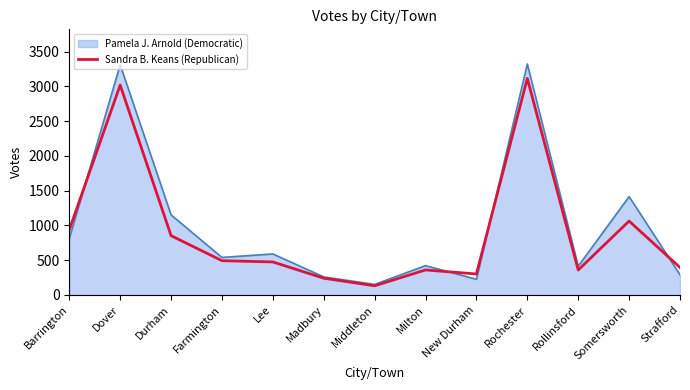

True or false: Pamela J. Arnold (Democratic) has a value of 811 at Barrington.

True